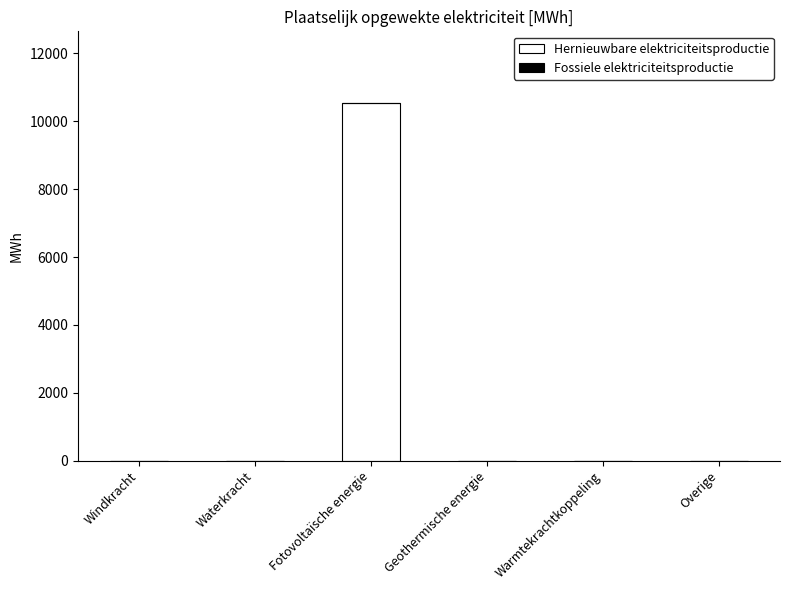

What is the sum of all Hernieuwbare elektriciteitsproductie values?

10536.1